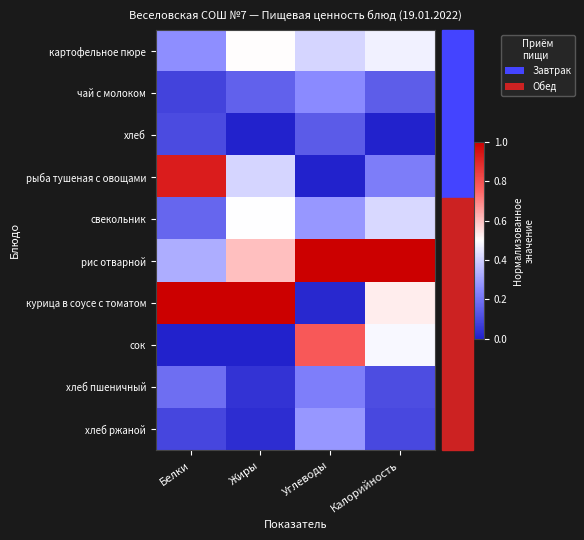

Which series has the widest spread of values?

курица в соусе с томатом